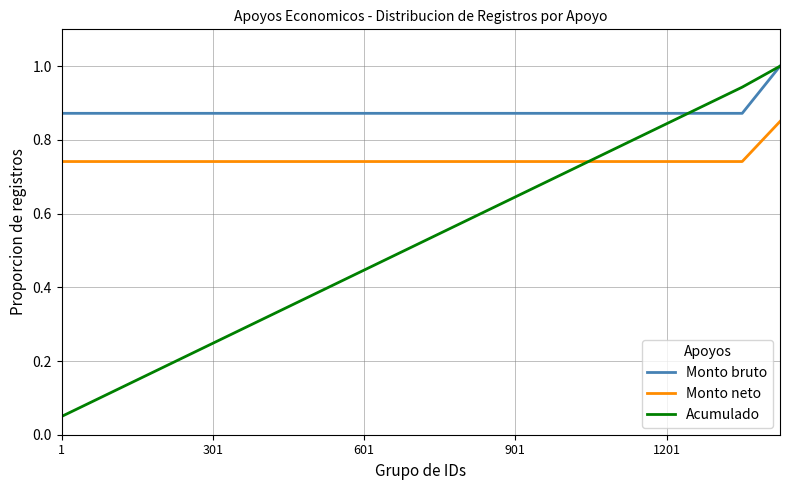

List the series in order of their overall mean, lowest first.

Acumulado, Monto neto, Monto bruto